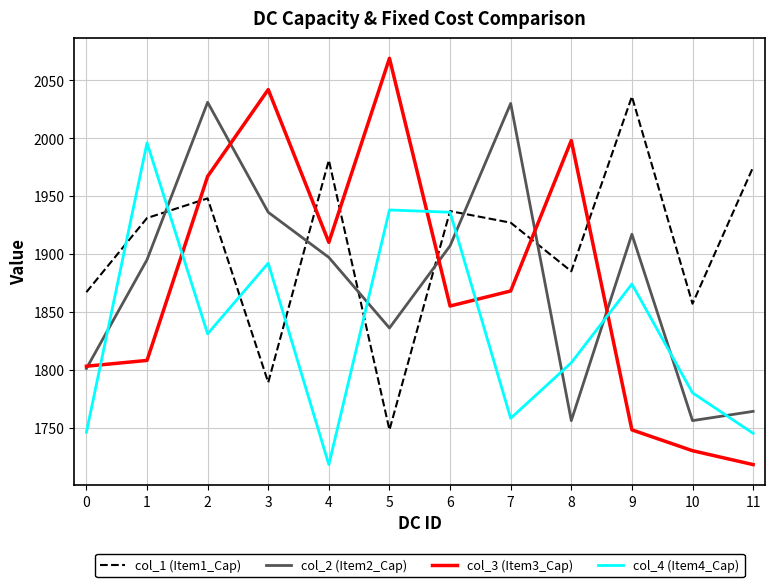

Does the chart display data point markers on the line(s)?

No